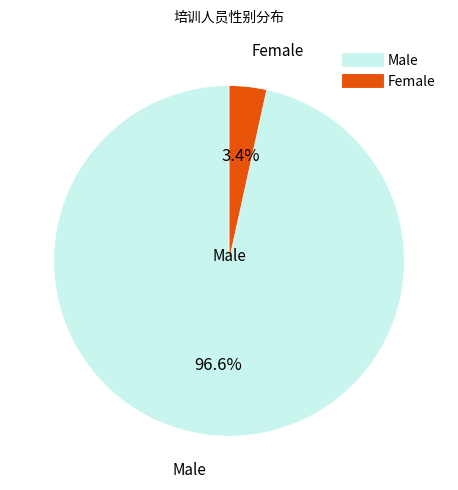

Does any single category account for the majority?

Yes